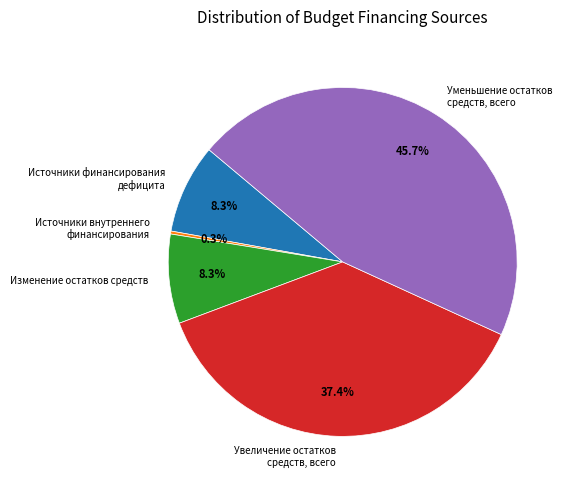

How much of the chart is everything except Изменение остатков средств?

91.7%